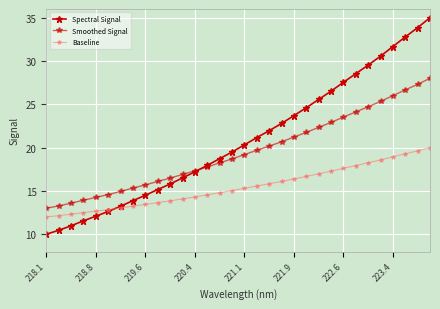

What is the difference between the second highest and minimum values in the Baseline series?

7.6